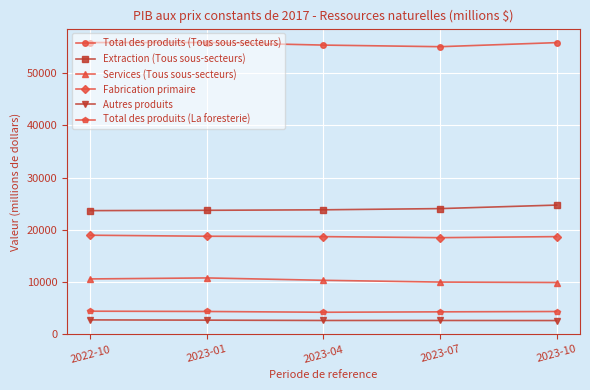

How many lines are shown in the chart?

6